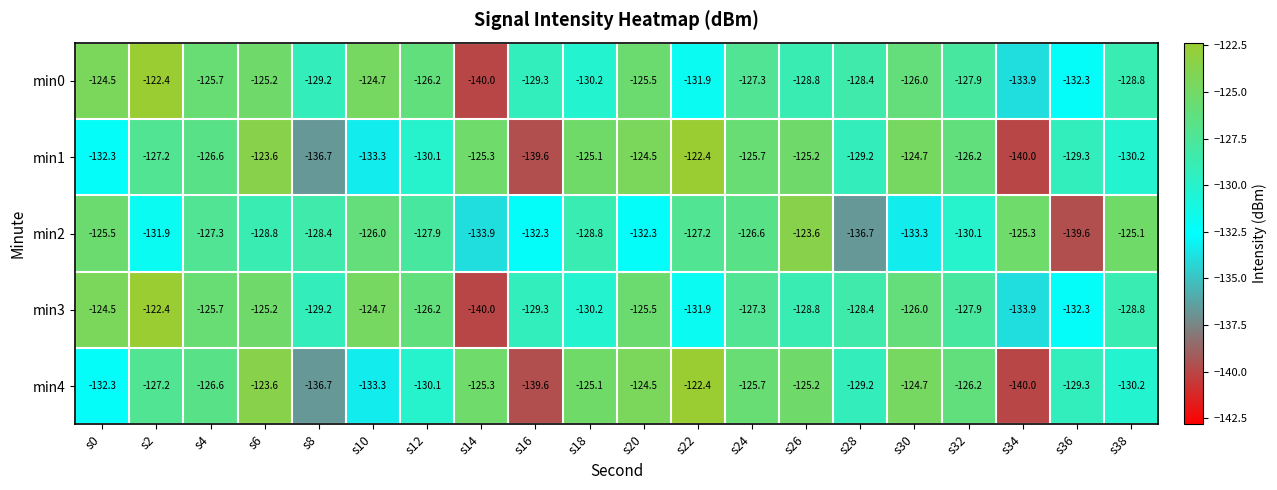

At which category is the sum across all series the highest?

s6